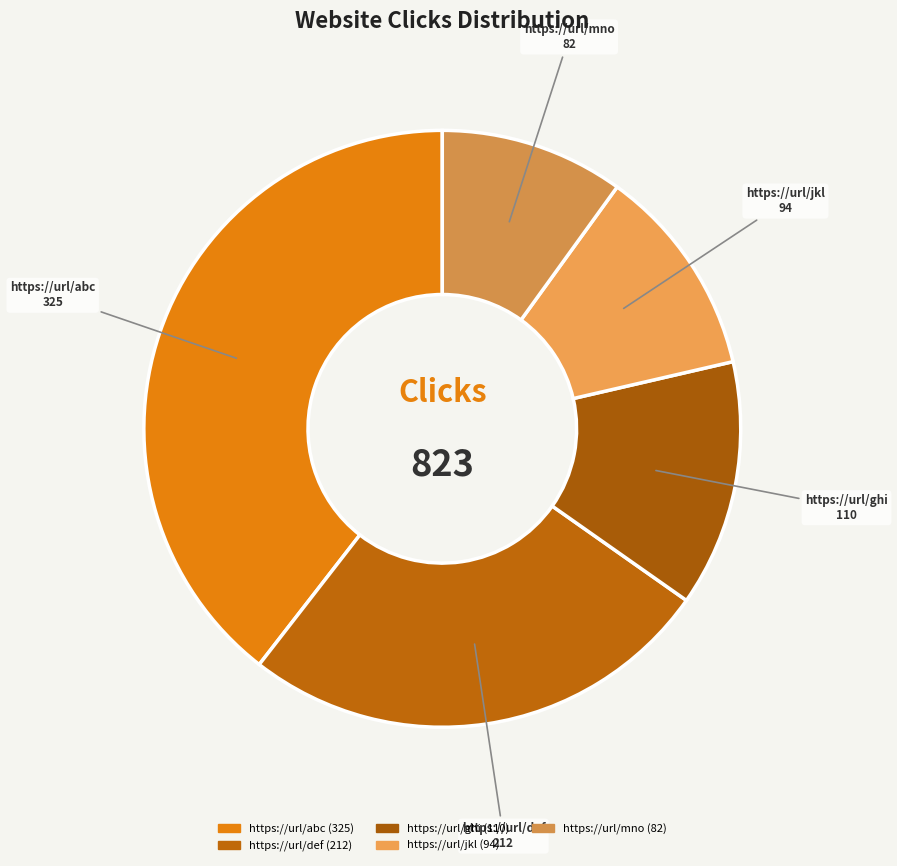

Approximately how many times larger is the value at https://url/abc compared to https://url/jkl?

3.5